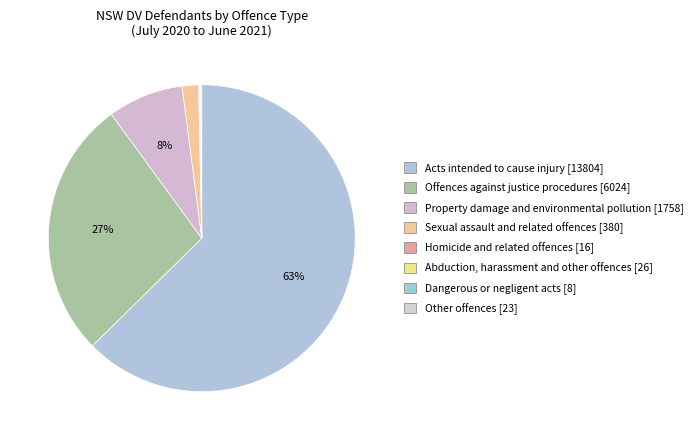

Do Other offences and Dangerous or negligent acts together represent more than half of the pie?

No